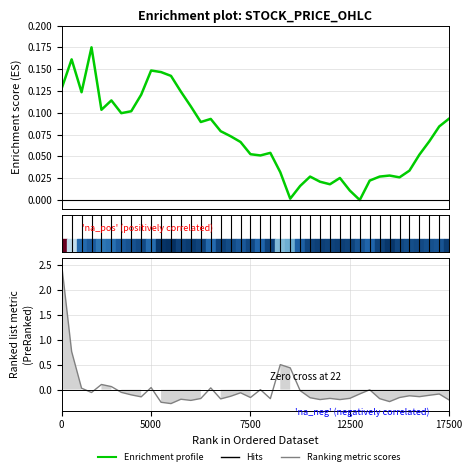

Rank the series by their maximum value, from highest to lowest.

Ranking metric scores, Enrichment profile